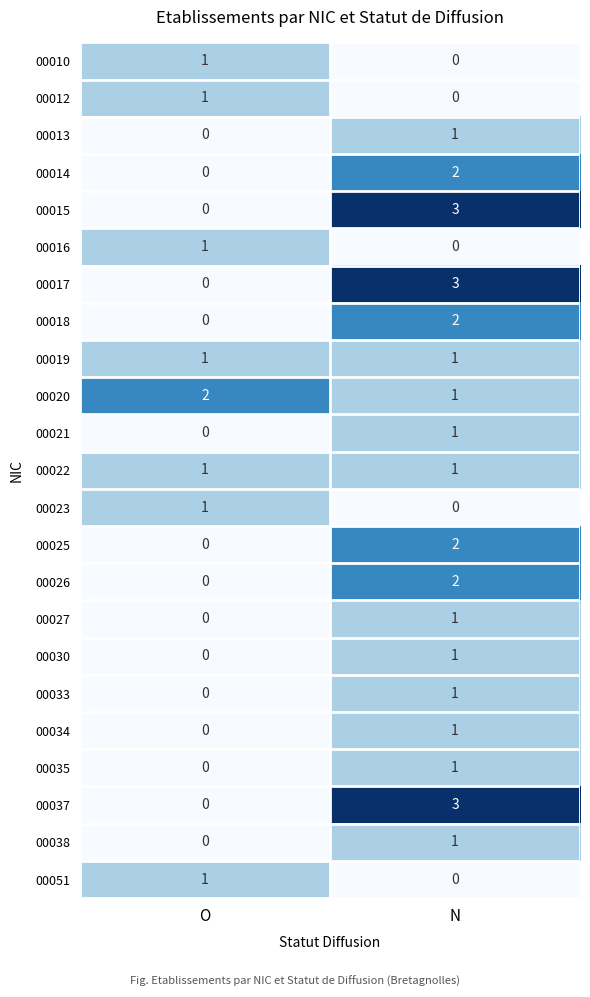

What is the total value across all series at O?

9